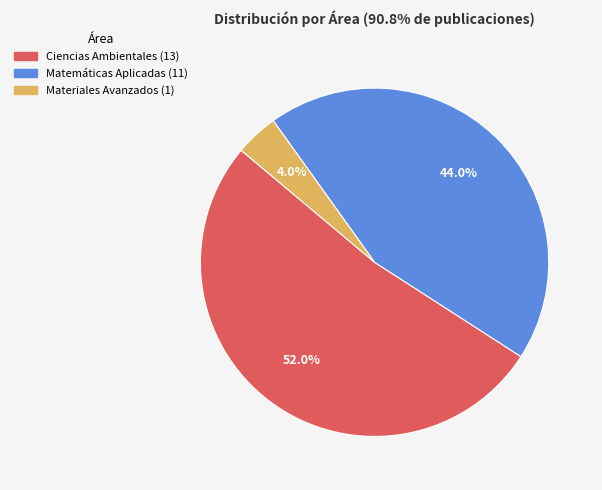

To the nearest percent, what is the difference between the Ciencias Ambientales and Matemáticas Aplicadas slice percentages?

8%